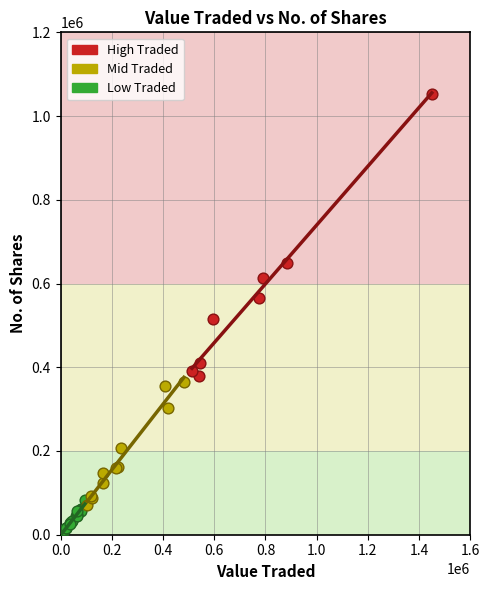

Which series reaches the maximum Y coordinate?

High Traded